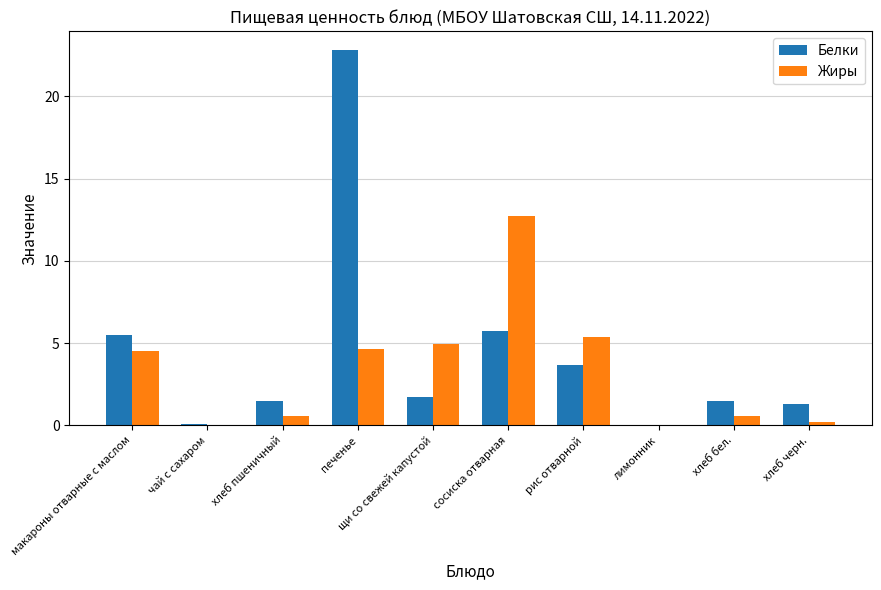

Which series has the largest total across all categories?

Белки